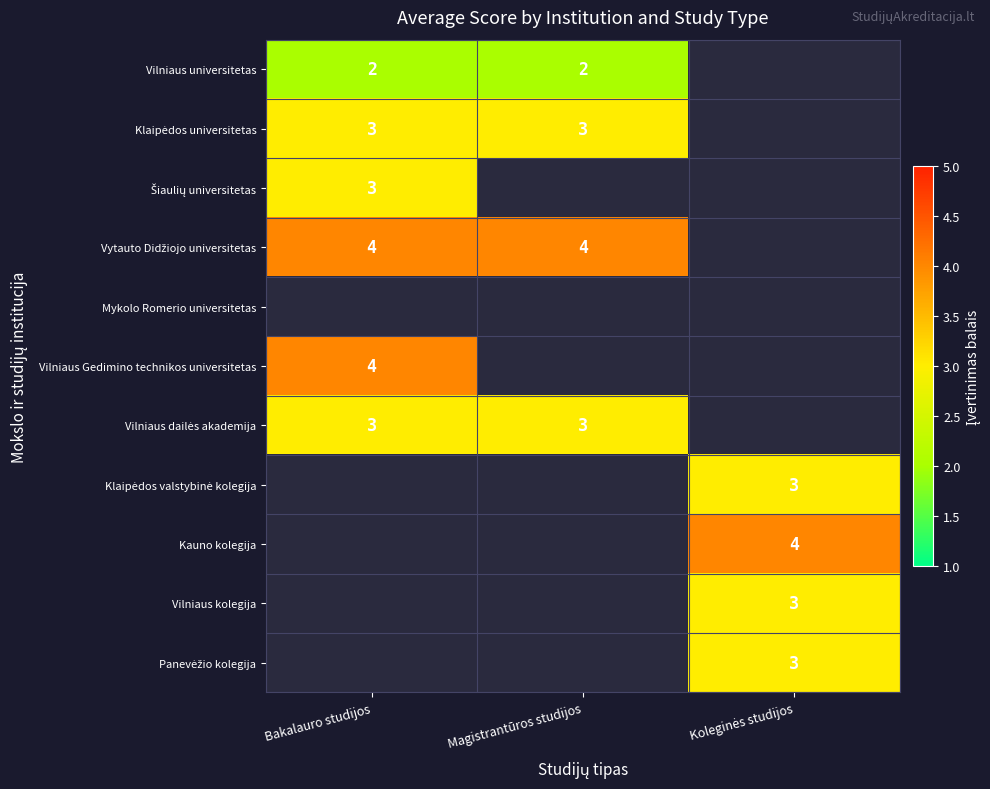

At which label does Vytauto Didžiojo universitetas reach its peak?

Bakalauro studijos